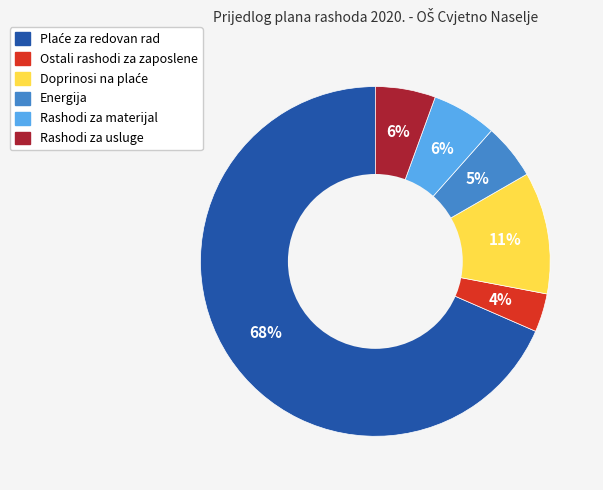

How many slices are in this pie chart?

6